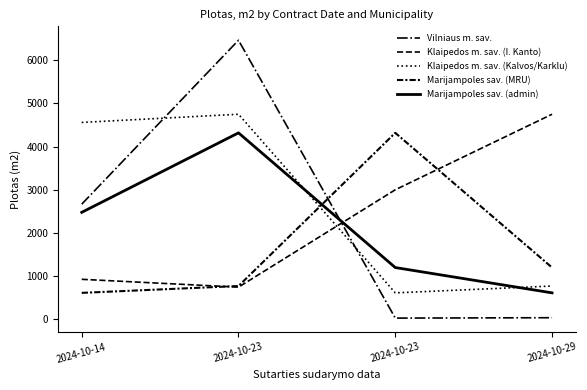

Rank the categories by Klaipedos m. sav. (Kalvos/Karklu) value from highest to lowest.

2024-10-23, 2024-10-14, 2024-10-29, 2024-10-23